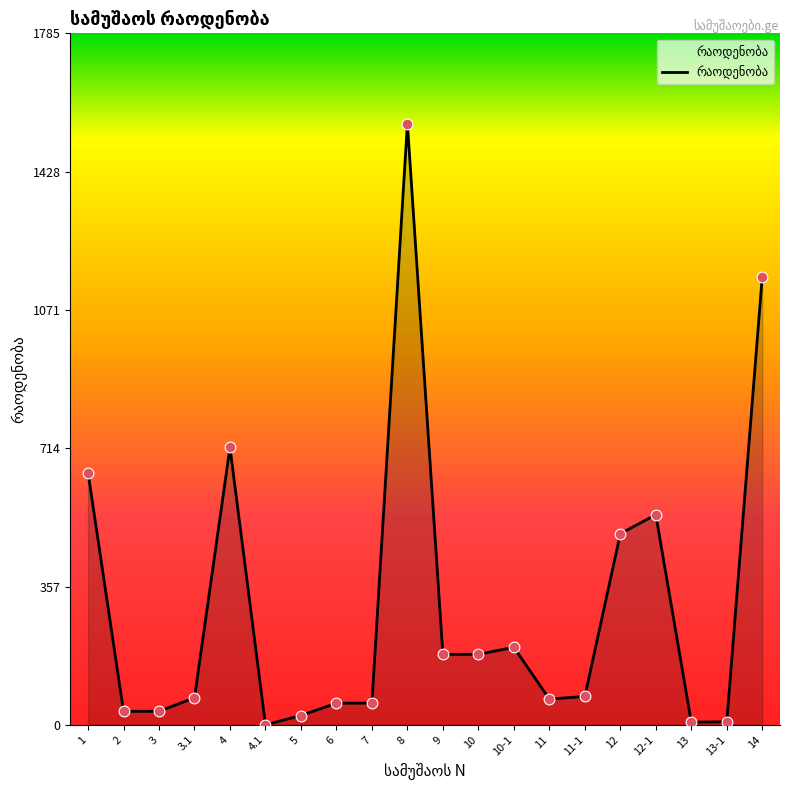

What is the change in value from 8 to 9?

-1370.2